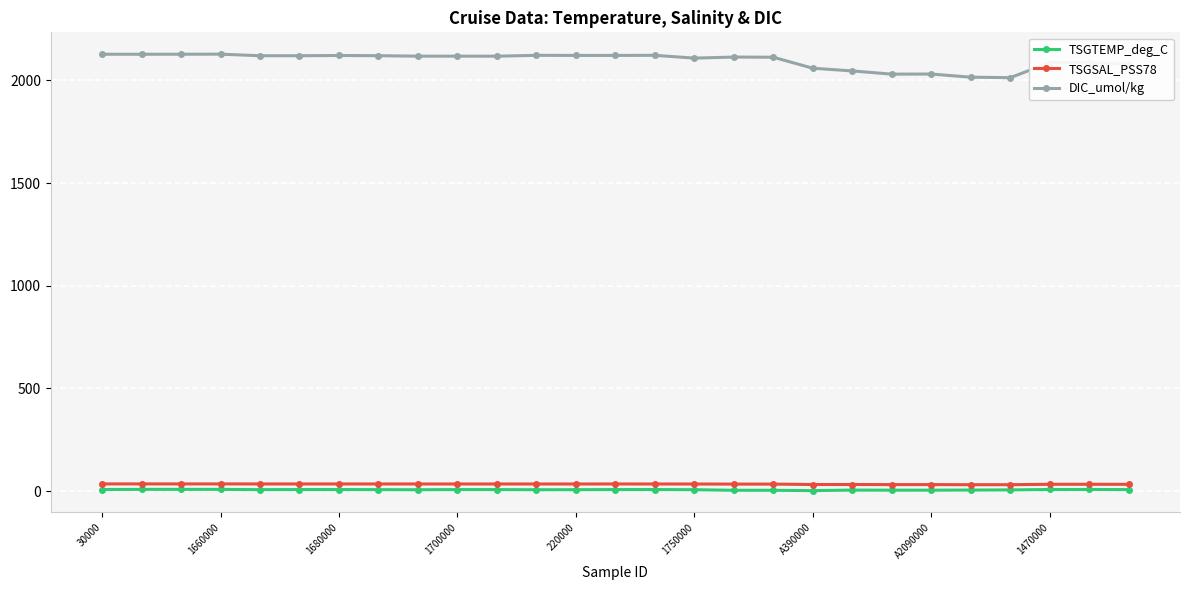

What are all the series names shown in the legend?

TSGTEMP_deg_C, TSGSAL_PSS78, DIC_umol/kg